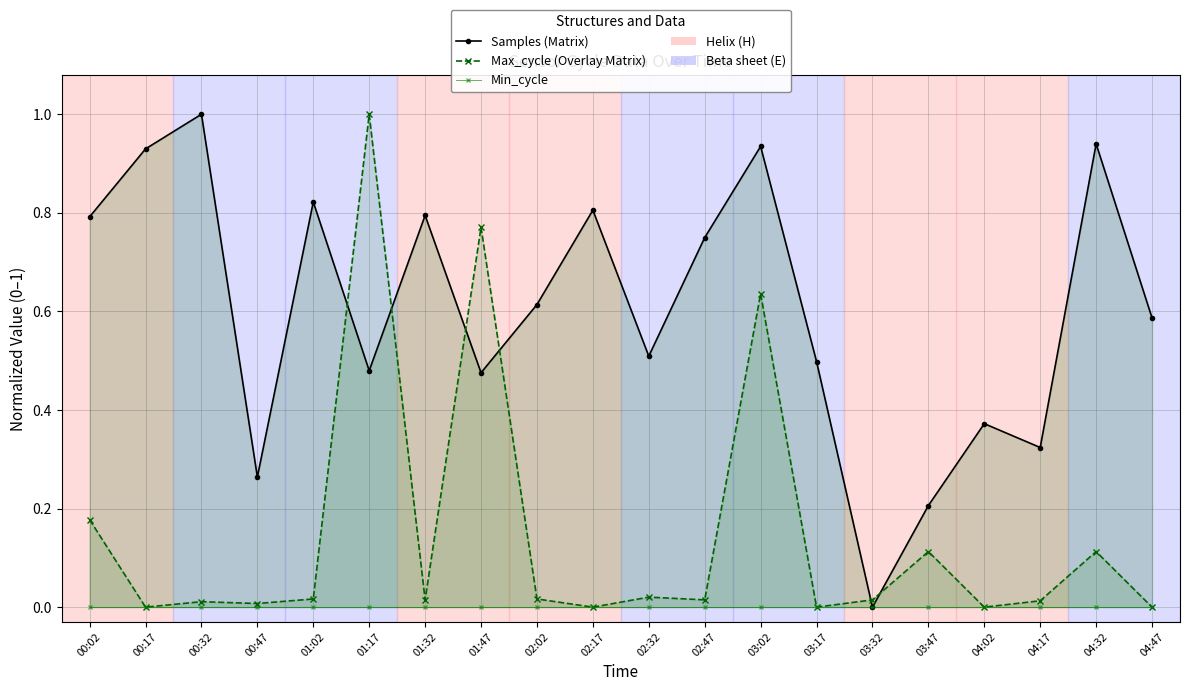

Reading left to right, extract all data points from this chart.

Samples (Matrix): 0.8	0.9	1.0	0.3	0.8	0.5	0.8	0.5	0.6	0.8	0.5	0.7	0.9	0.5	0.0	0.2	0.4	0.3	0.9	0.6
Max_cycle (Overlay Matrix): 0.2	0.0	0.0	0.0	0.0	1.0	0.0	0.8	0.0	0.0	0.0	0.0	0.6	0.0	0.0	0.1	0.0	0.0	0.1	0.0
Min_cycle: 0.0	0.0	0.0	0.0	0.0	0.0	0.0	0.0	0.0	0.0	0.0	0.0	0.0	0.0	0.0	0.0	0.0	0.0	0.0	0.0